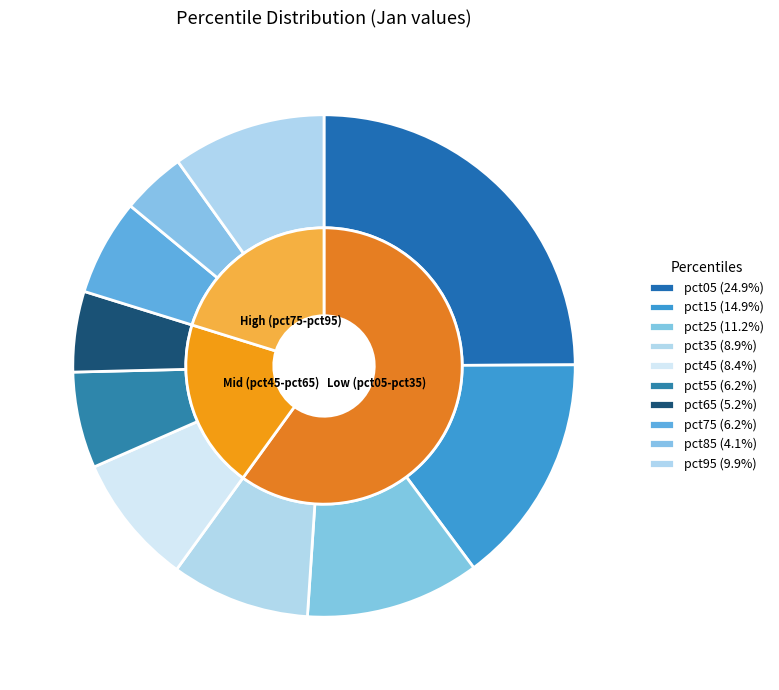

Does pct25 represent more than half of the total?

No